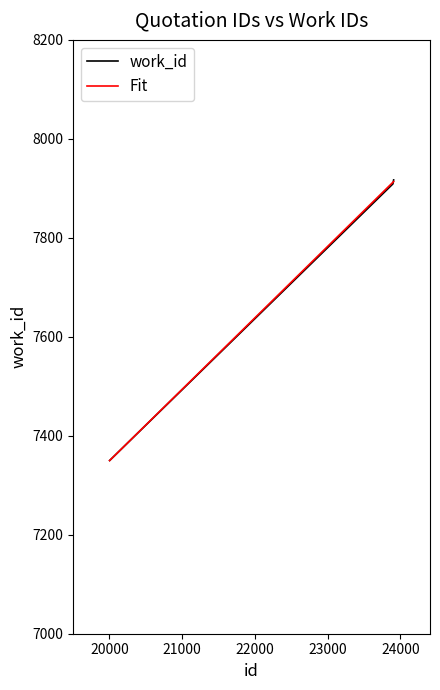

At which category does the chart reach its minimum across all series?

20002